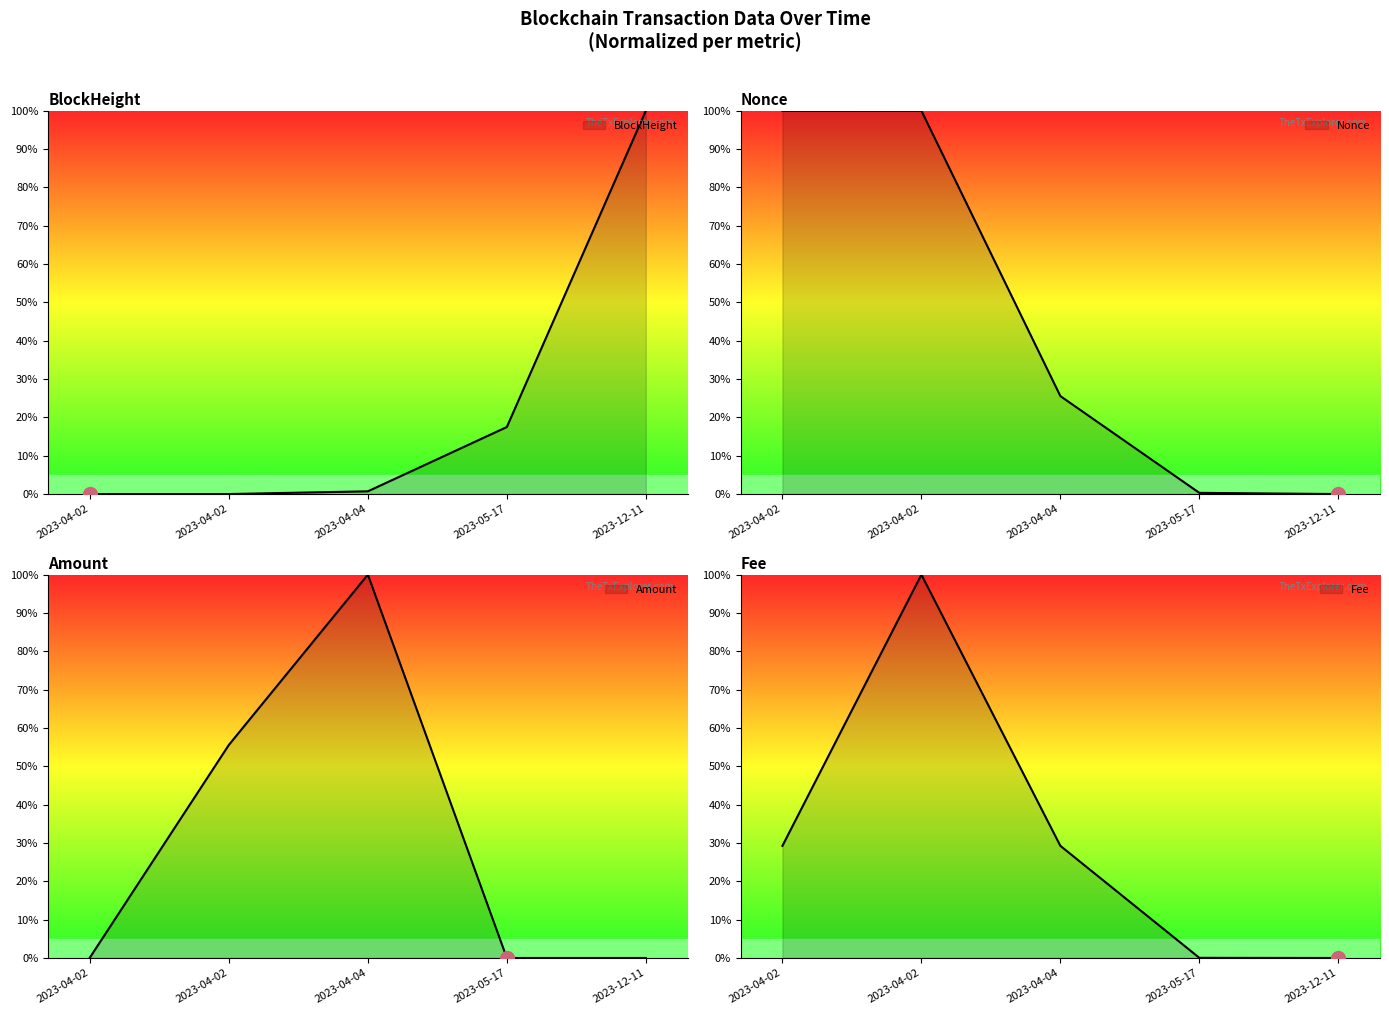

The value of Nonce at 2023-04-02 is 100.0. True or false?

True